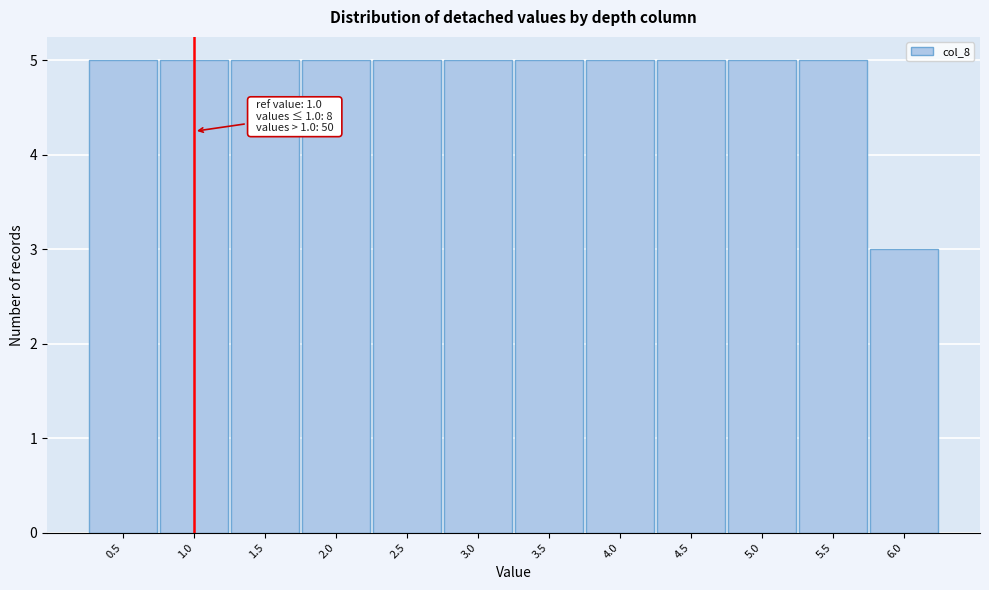

Reading left to right, list all the values displayed in this chart.

0.5=5	1.0=5	1.5=5	2.0=5	2.5=5	3.0=5	3.5=5	4.0=5	4.5=5	5.0=5	5.5=5	6.0=3